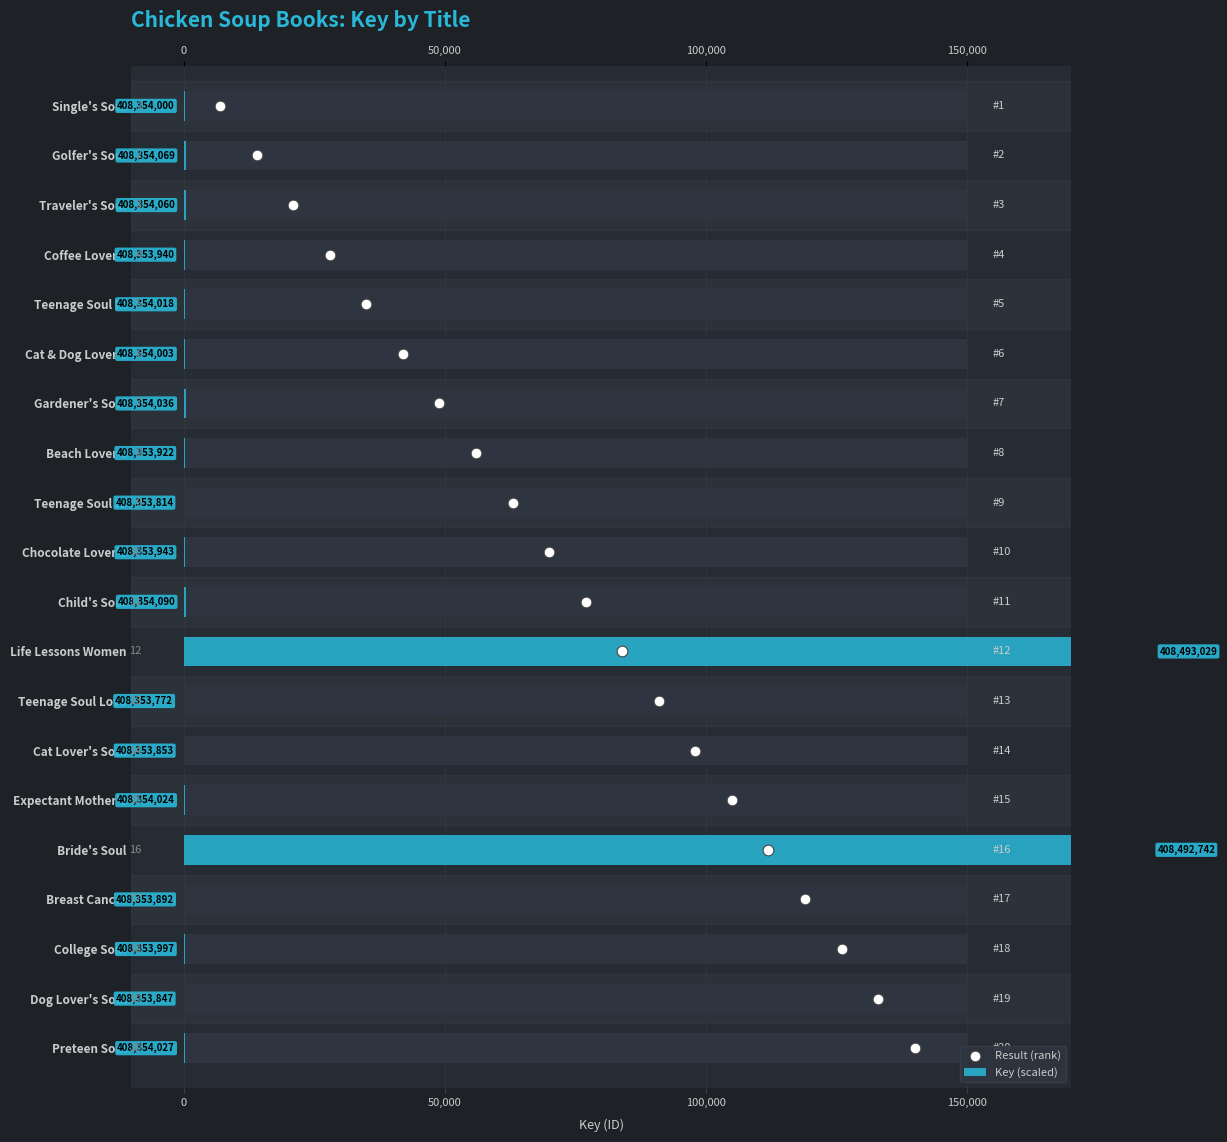

Is the value of Key (scaled) at 13 greater than the value of Result (rank) at 6?

Yes